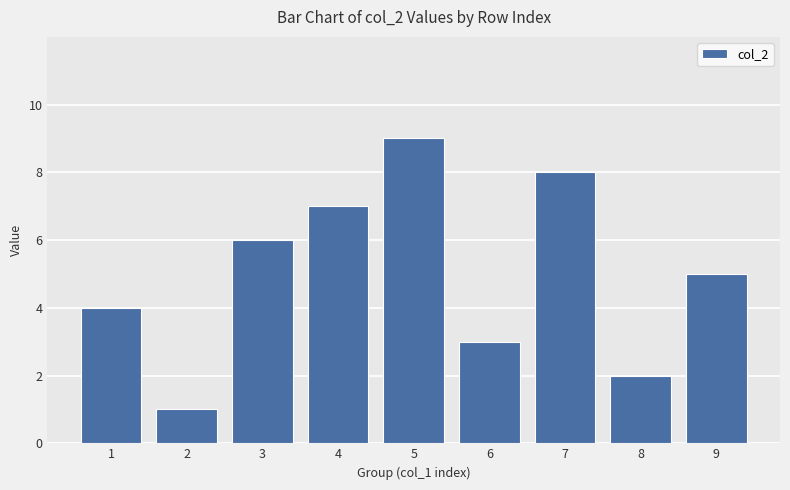

What is the sum of the values at 6 and 4?

10